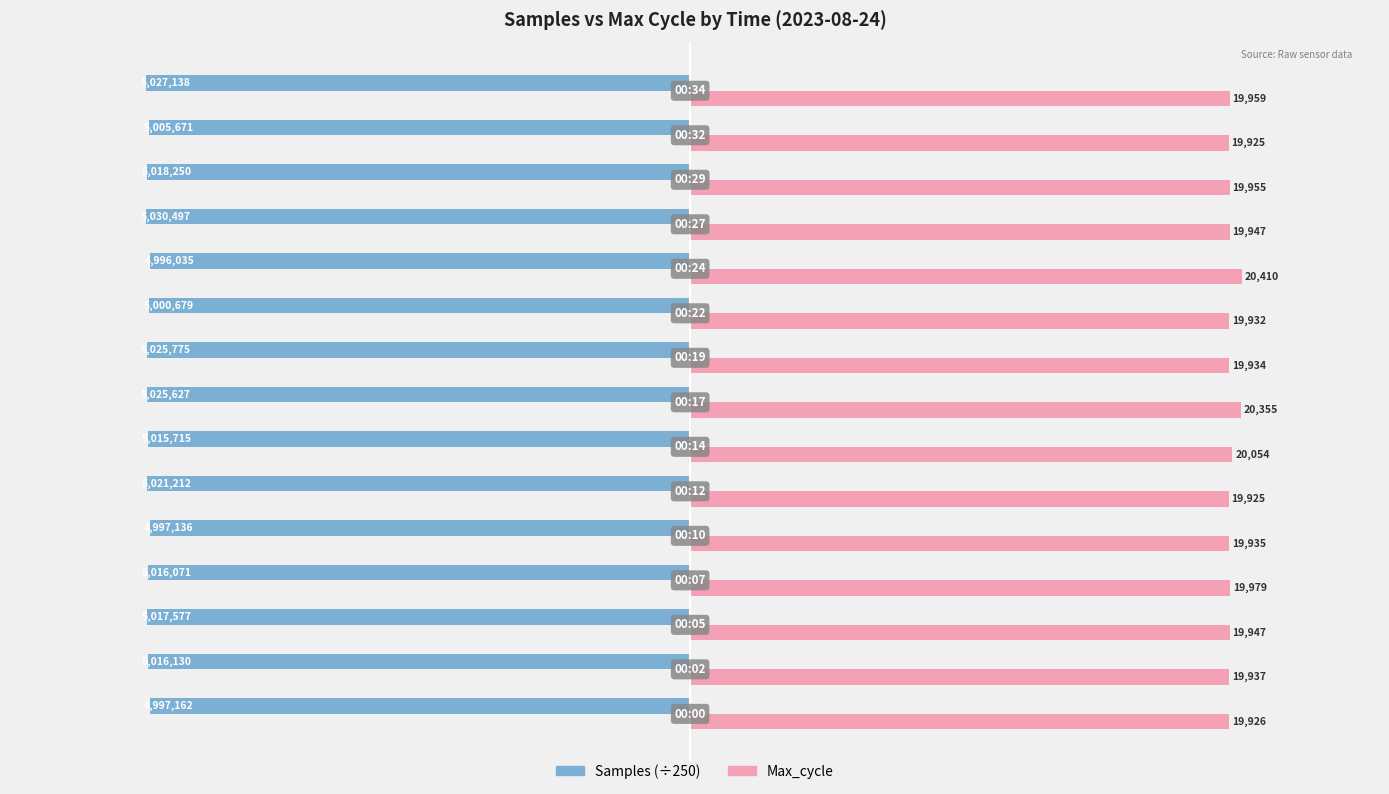

What is the greatest value displayed?

20410.0